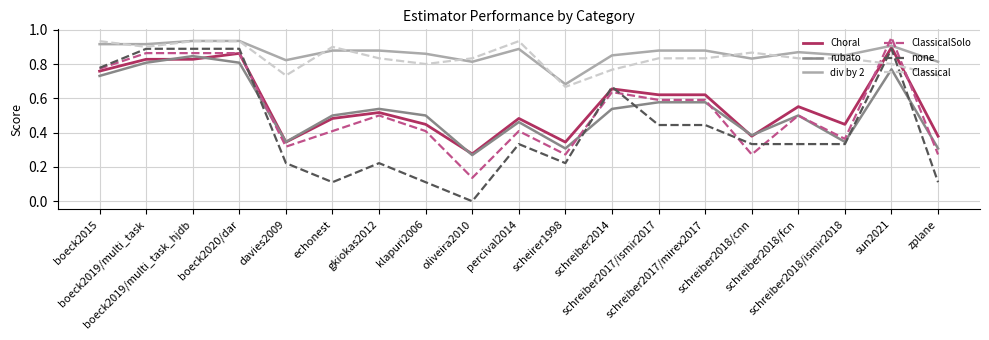

Which series has the largest total across all categories?

div by 2